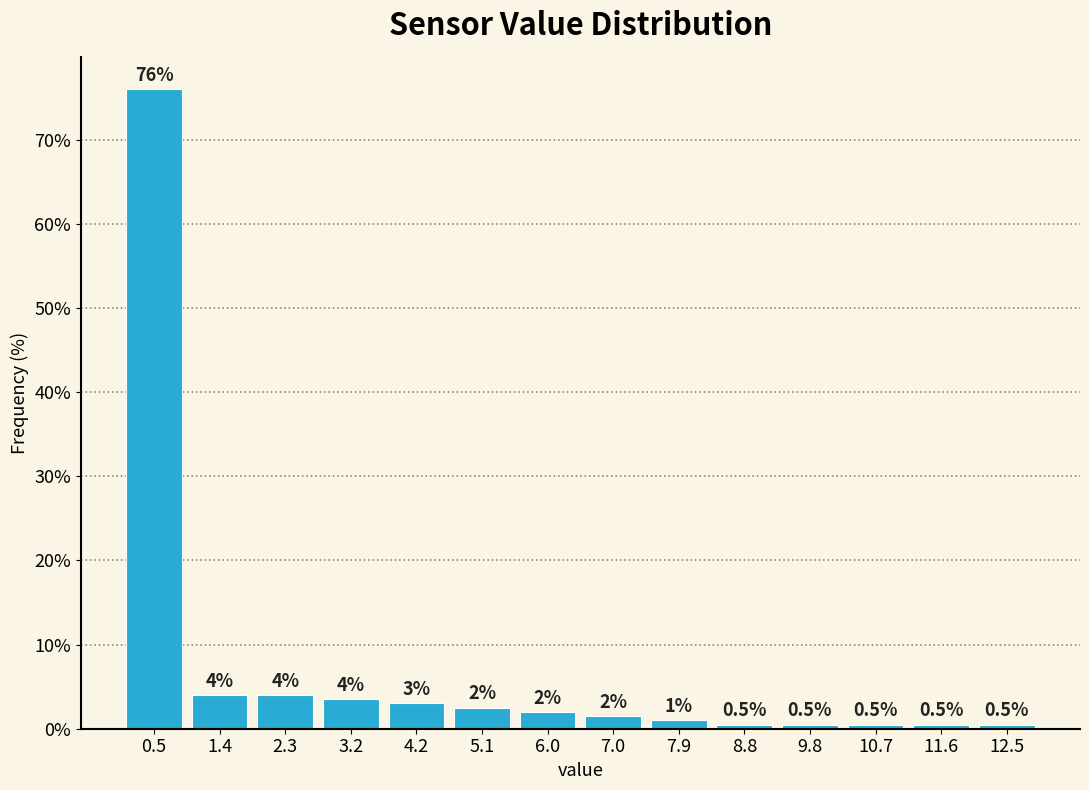

Which range on the x-axis has the tallest bar?

0.0 to 0.9